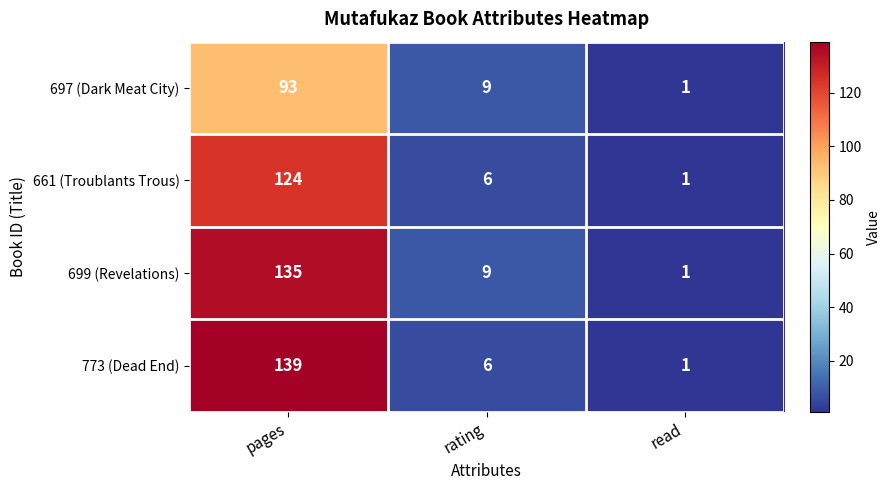

The 697 (Dark Meat City) series shows 3 at rating. True or false?

False